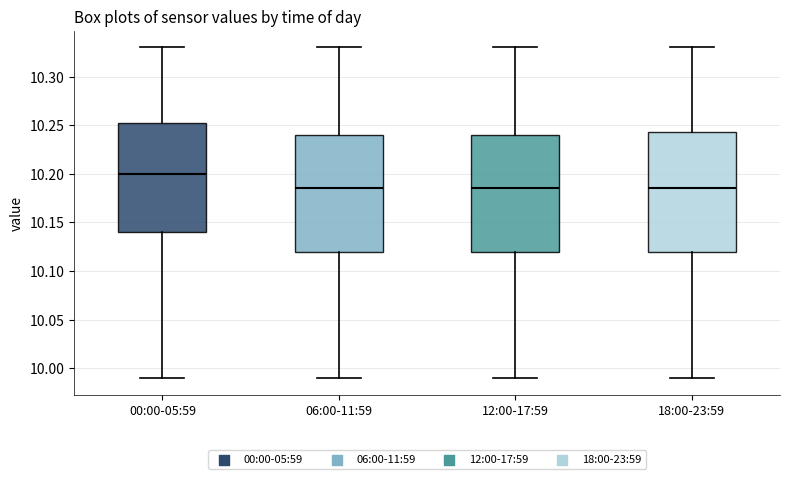

Where does the median line of the box for 00:00-05:59 sit on the y-axis? The values are not printed on the chart, so give them approximately, as read against the axis.

10.200